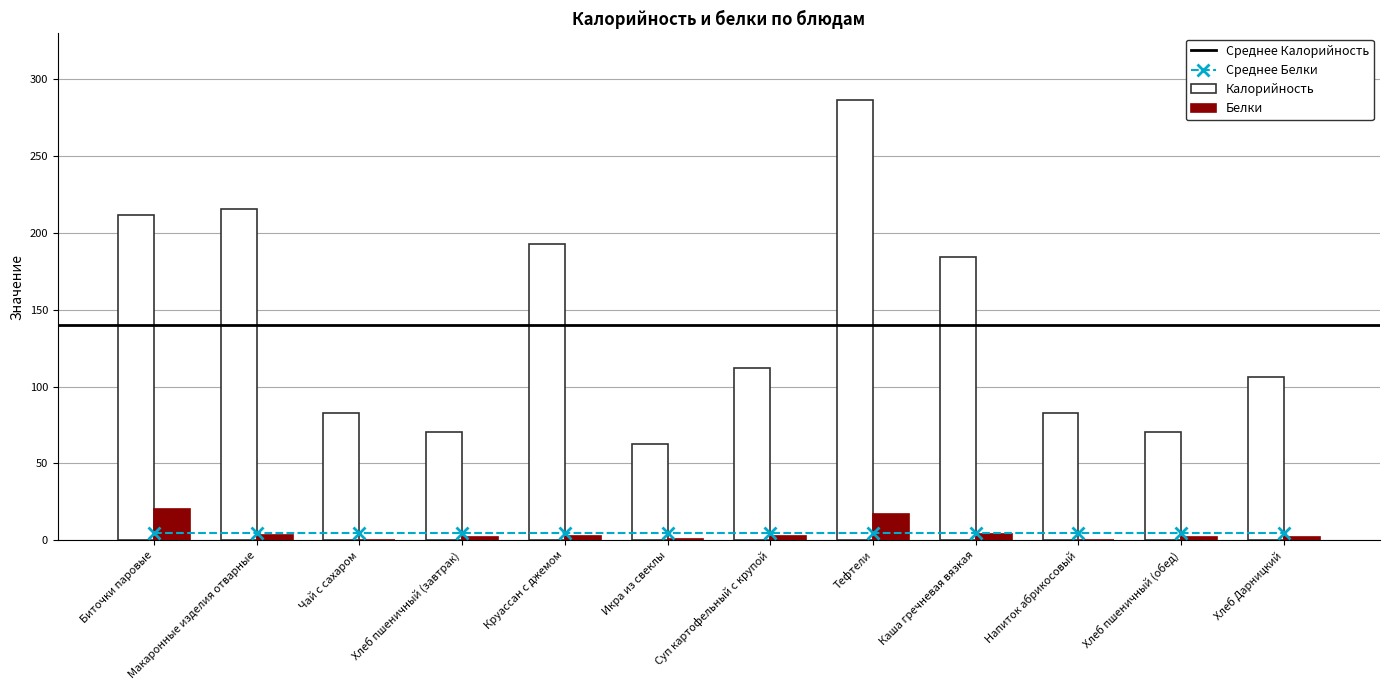

What position from the right is Макаронные изделия отварные?

11